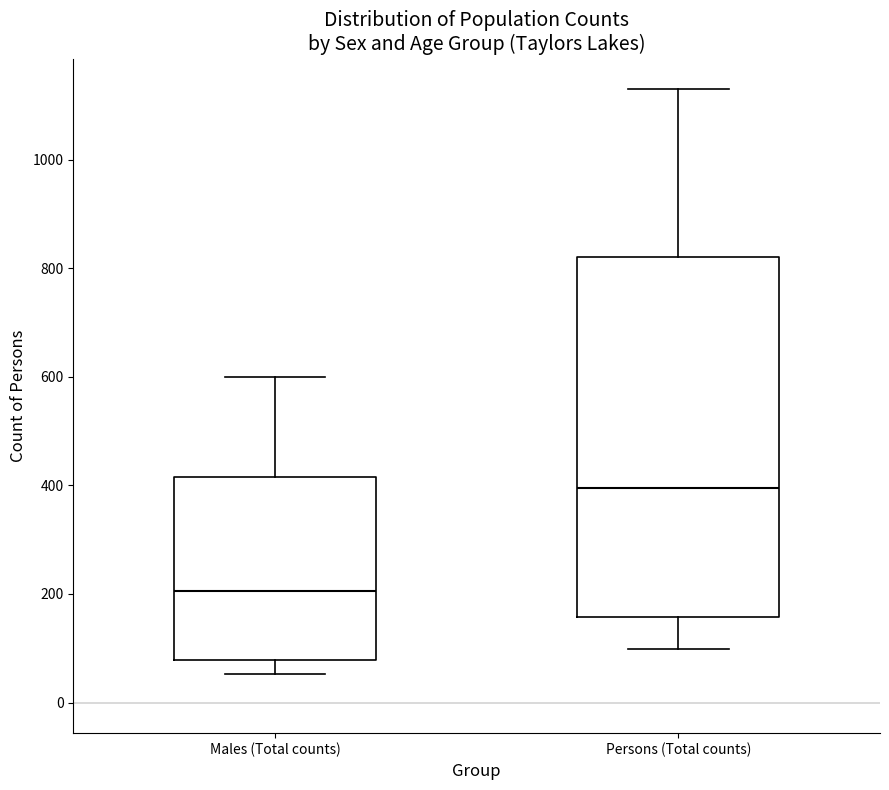

Reading left to right, read every box against the y-axis: the position of its median line, the range the box covers, and the ends of its whiskers. The values are not printed on the chart, so give them approximately, as read against the axis.

Males (Total counts): median 200, box 80 to 420, whiskers 60 to 600
Persons (Total counts): median 400, box 160 to 820, whiskers 100 to 1140